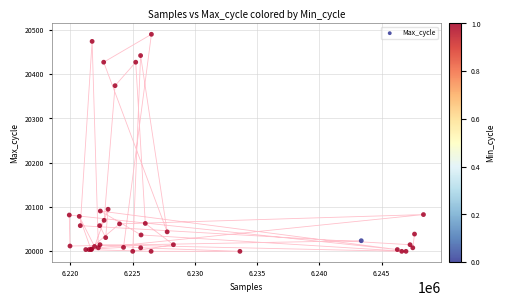

What Y value in the scatter plot is closest to 20245?

20374